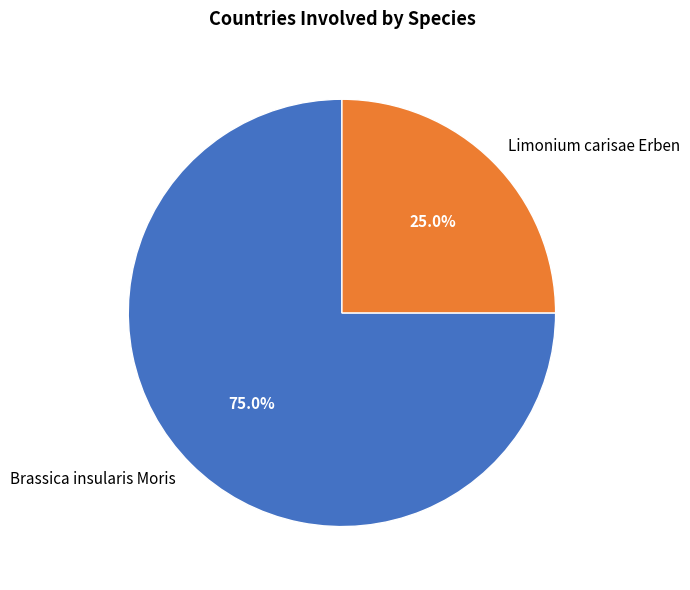

Which has a higher value, Limonium carisae Erben or Brassica insularis Moris?

Brassica insularis Moris